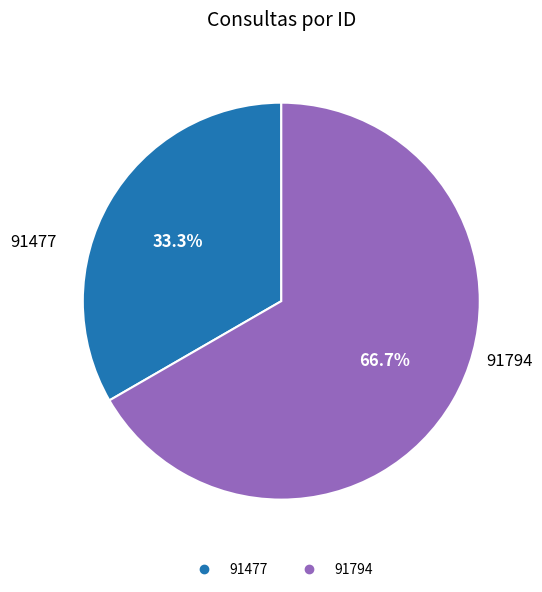

Approximately how many times larger is the value at 91794 compared to 91477?

2.0